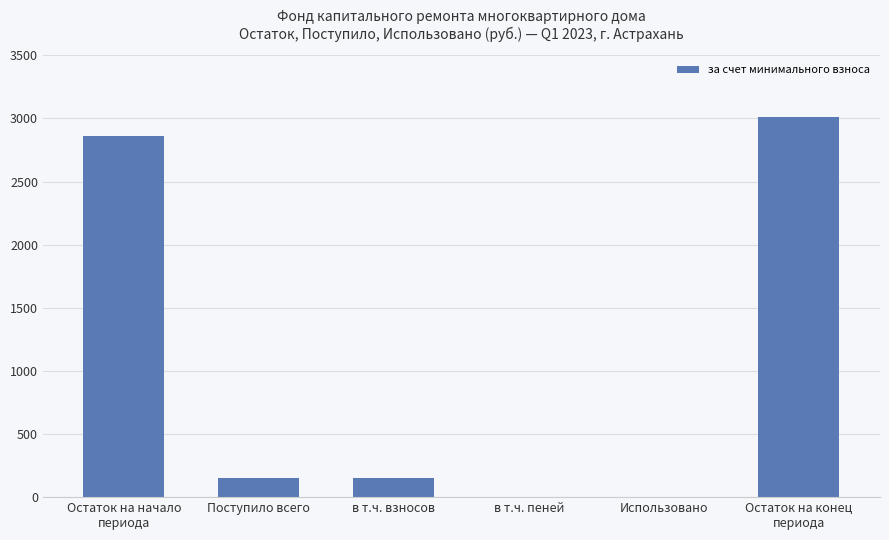

The chart shows a value of 0.0 at Использовано. True or false?

True